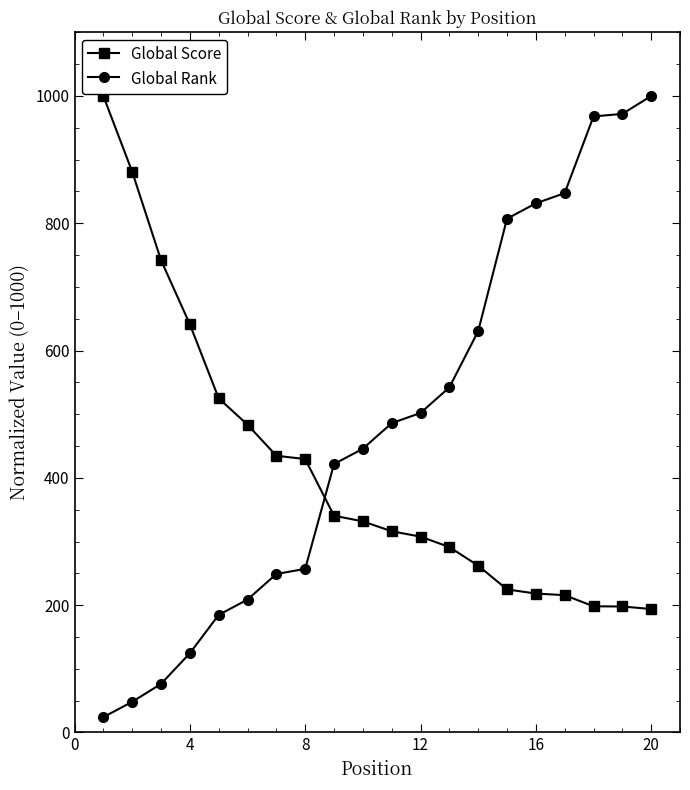

At how many categories does at least one series exceed 565?

11